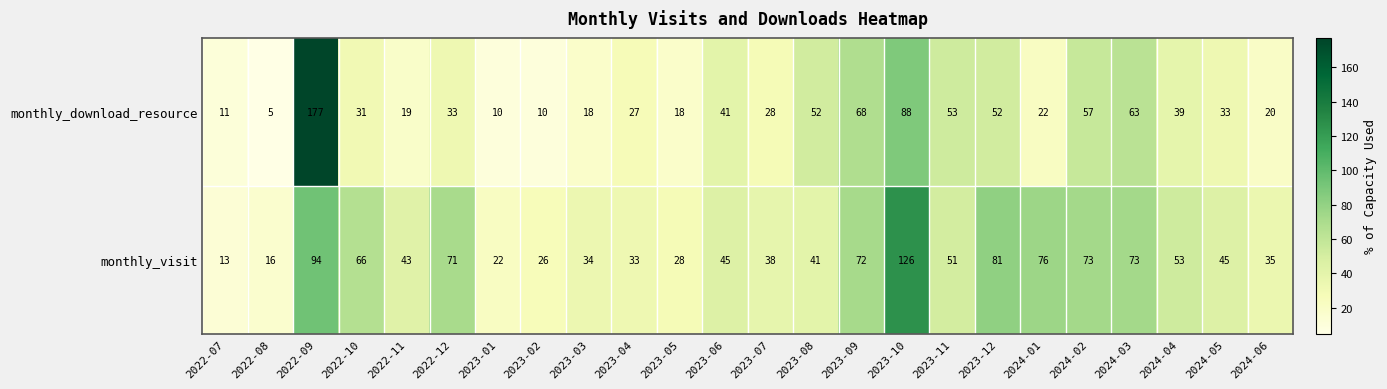

Read the monthly_download_resource value at 2022-12, to the nearest 50.

50